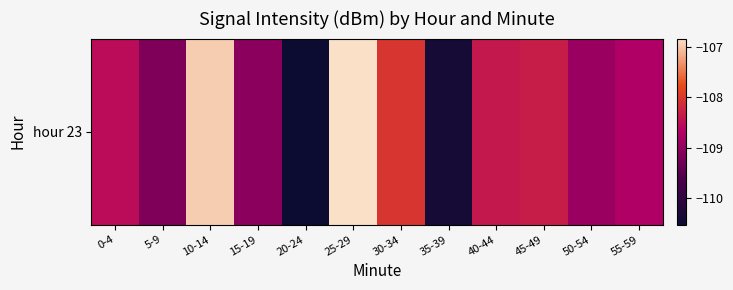

Reading left to right, extract all data points from this chart.

0-4=-108.5	5-9=-109.1	10-14=-107.0	15-19=-109.0	20-24=-110.5	25-29=-106.8	30-34=-108.0	35-39=-110.4	40-44=-108.4	45-49=-108.3	50-54=-108.9	55-59=-108.7